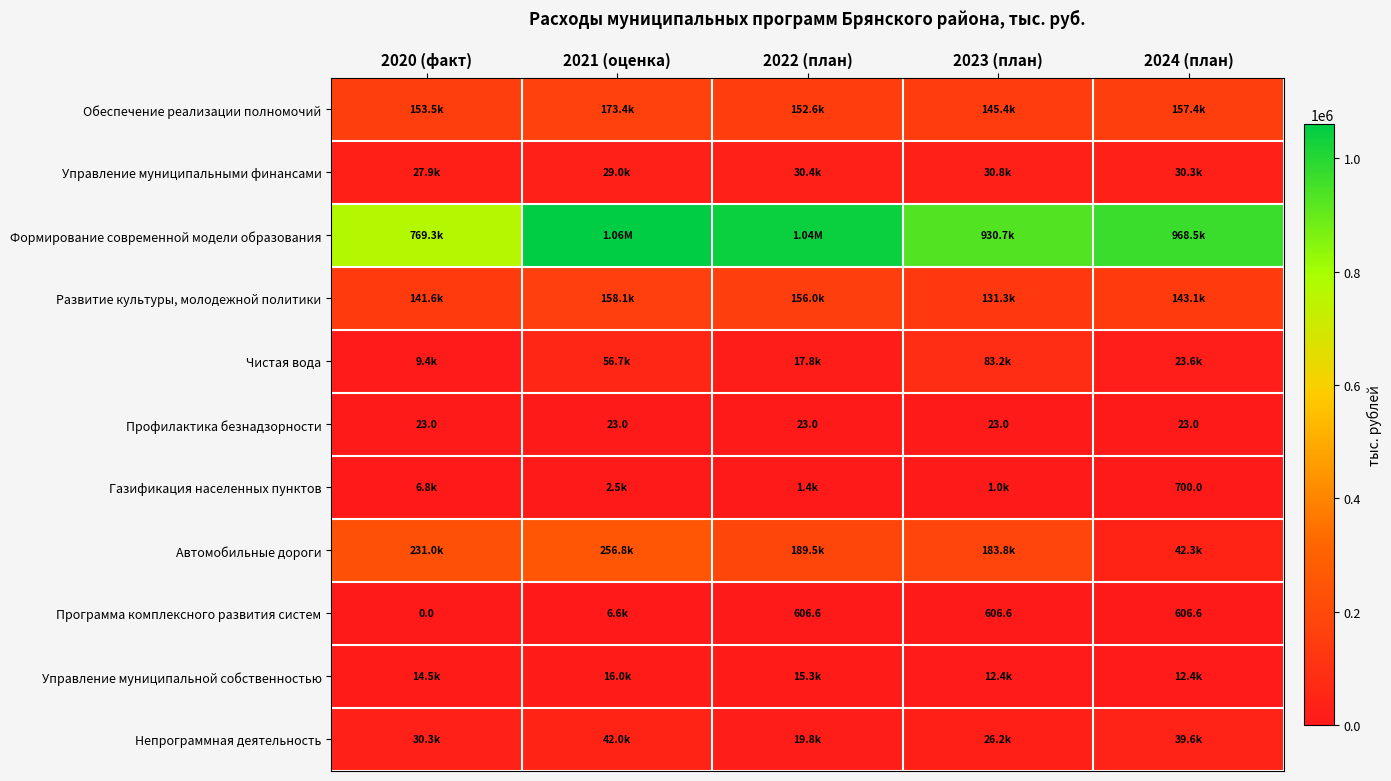

What is the difference between the second highest and second lowest values in the Газификация населенных пунктов series?

1516.0